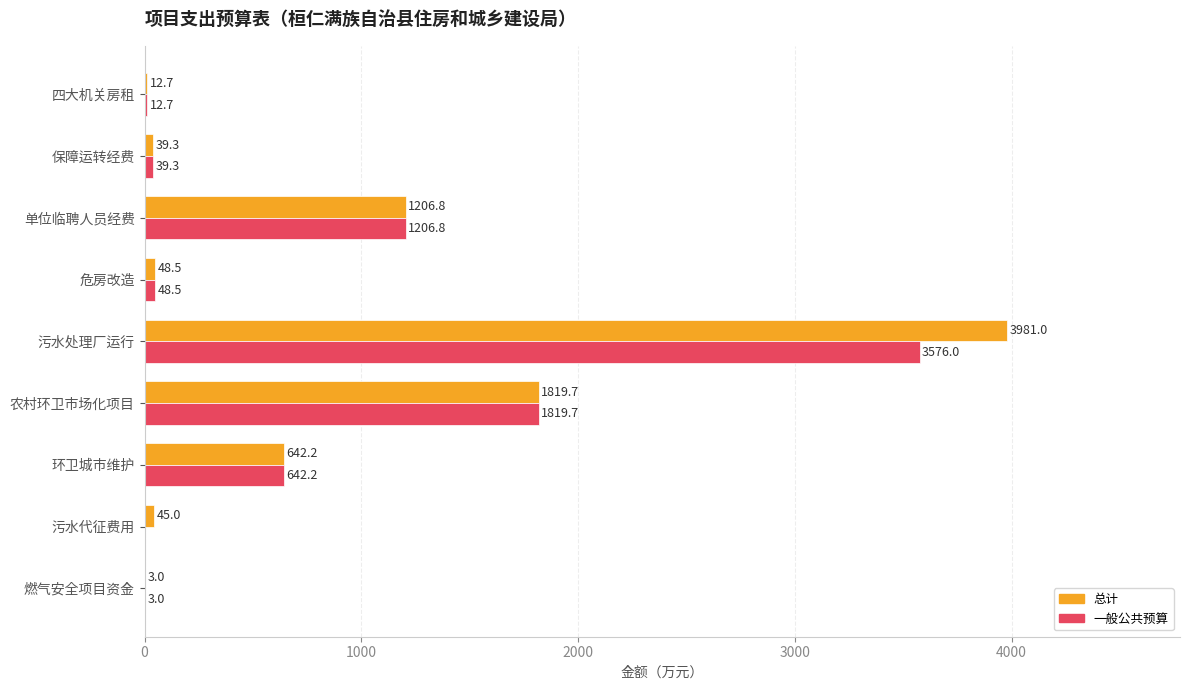

What is the total value across all series at 保障运转经费?

78.6